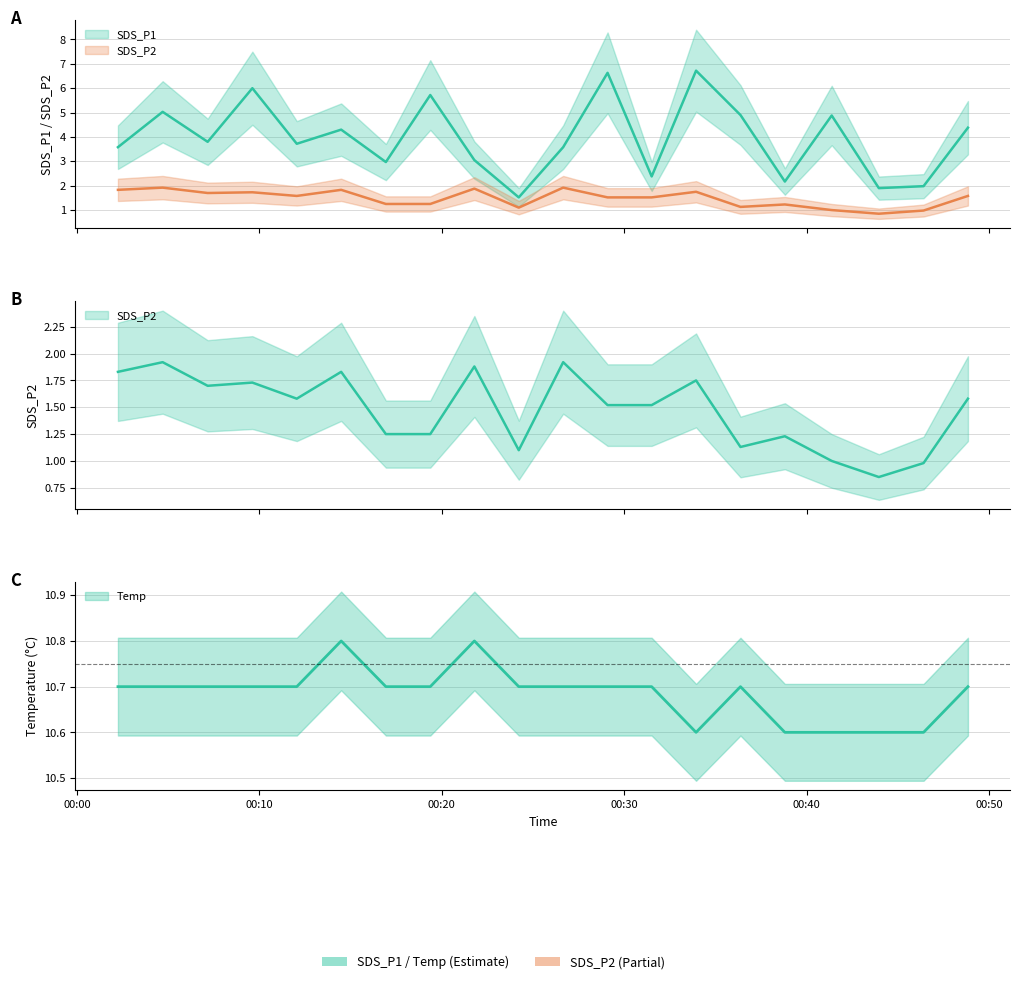

Is this an area chart (filled region under the line)?

No